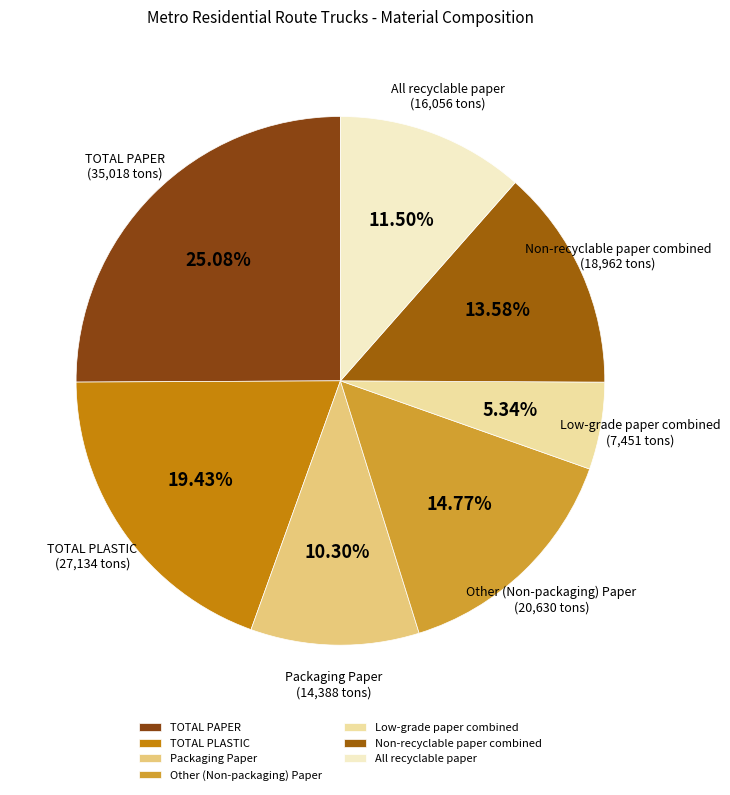

How much of the chart is everything except Non-recyclable paper combined?

86.4%